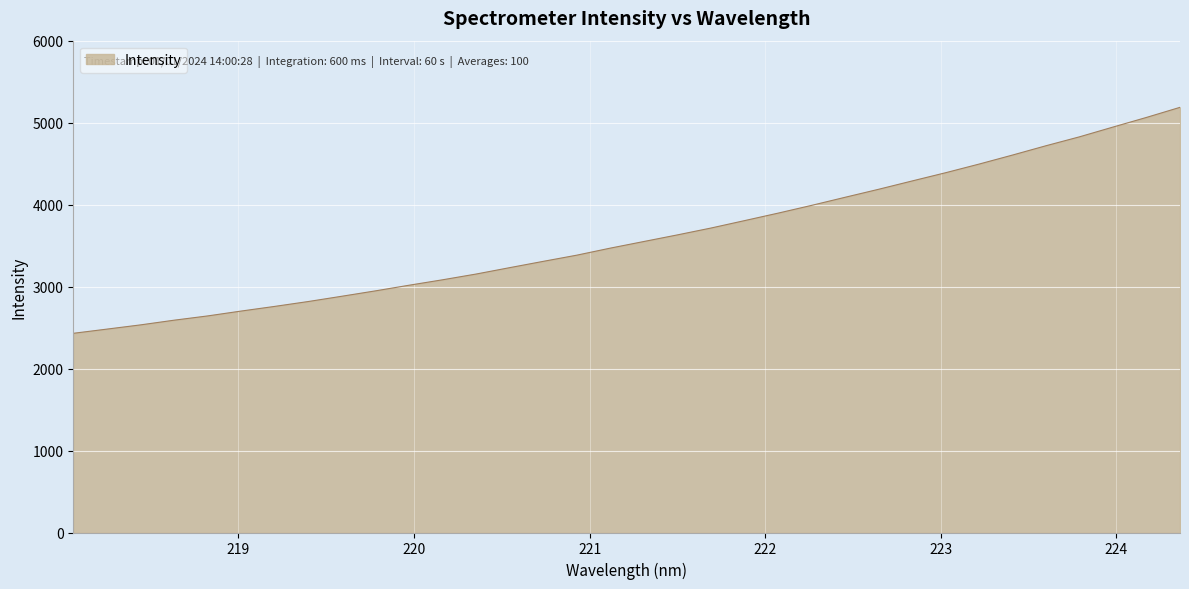

What is the maximum value shown in the chart?

5186.7